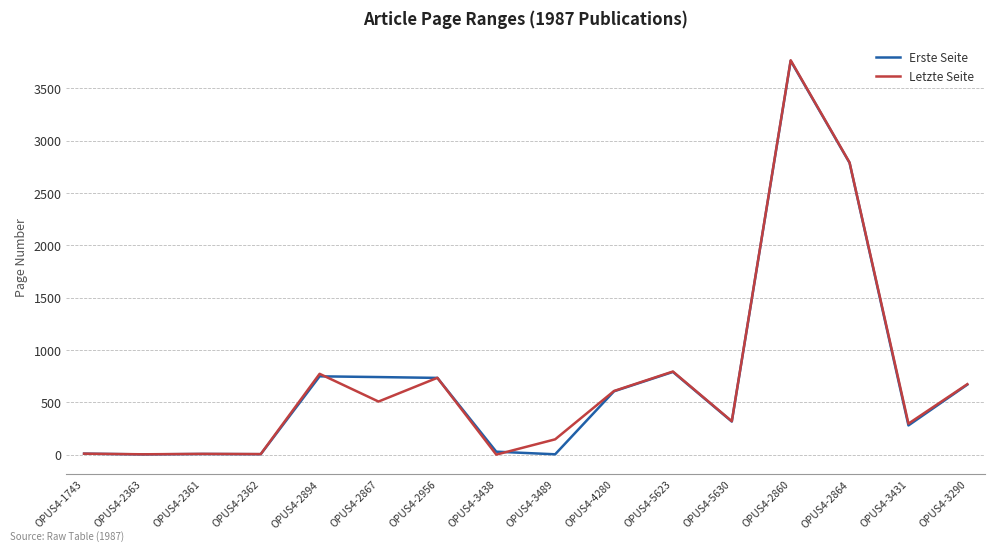

True or false: Erste Seite and Letzte Seite intersect in this chart.

True